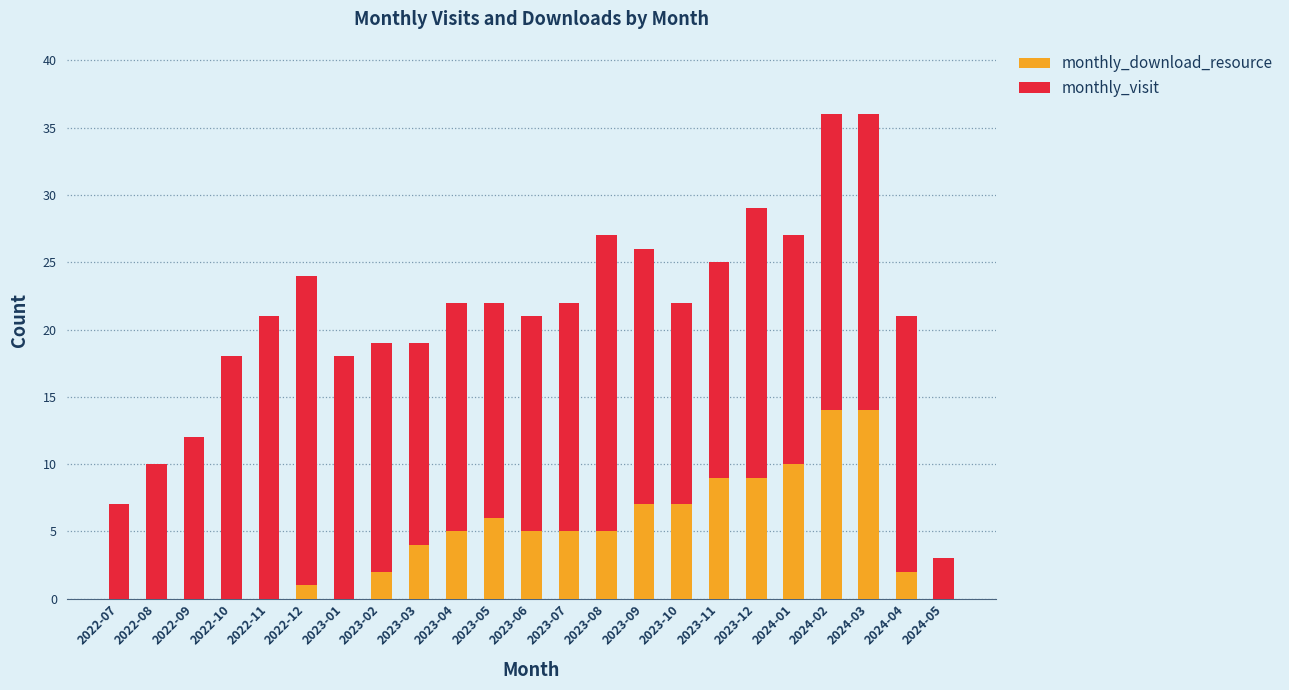

What is the sum of the monthly_download_resource values at 2024-05 and 2024-03?

14